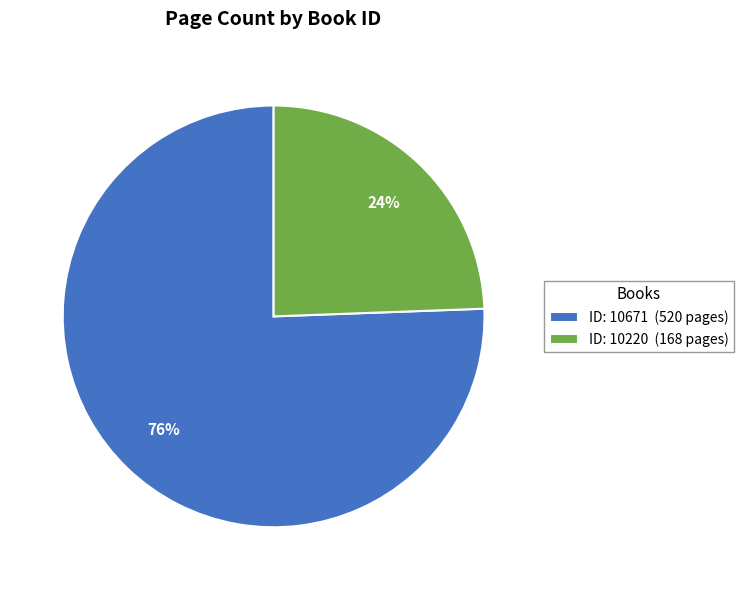

Approximately how many times larger is the value at ID: 10220 (168 pages) compared to ID: 10671 (520 pages)?

0.3